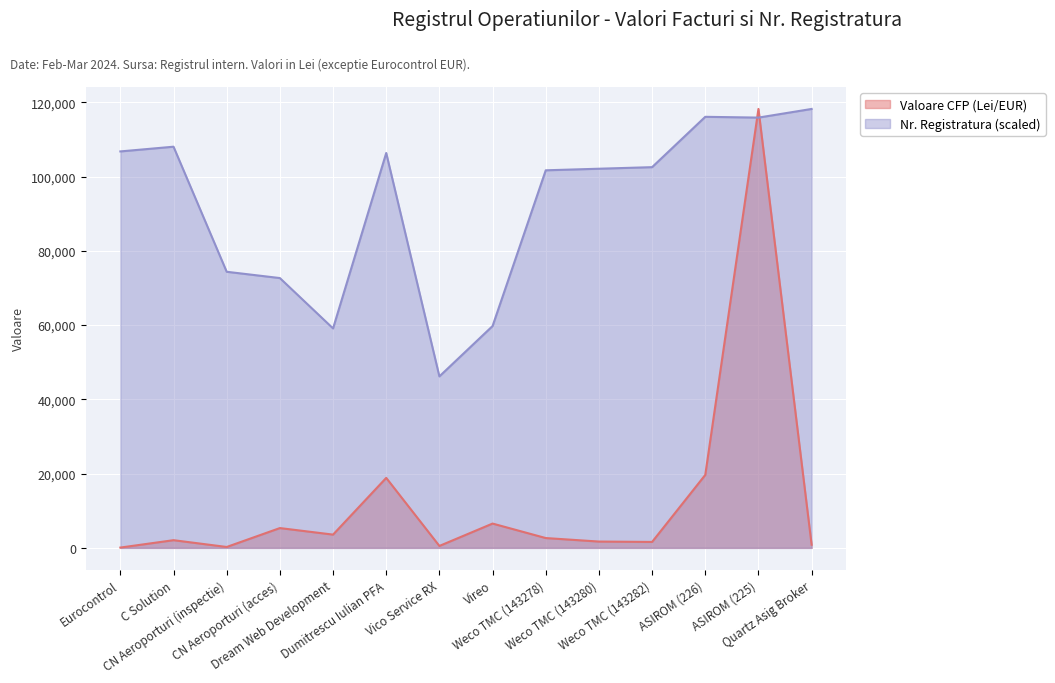

How many lines are shown in the chart?

2